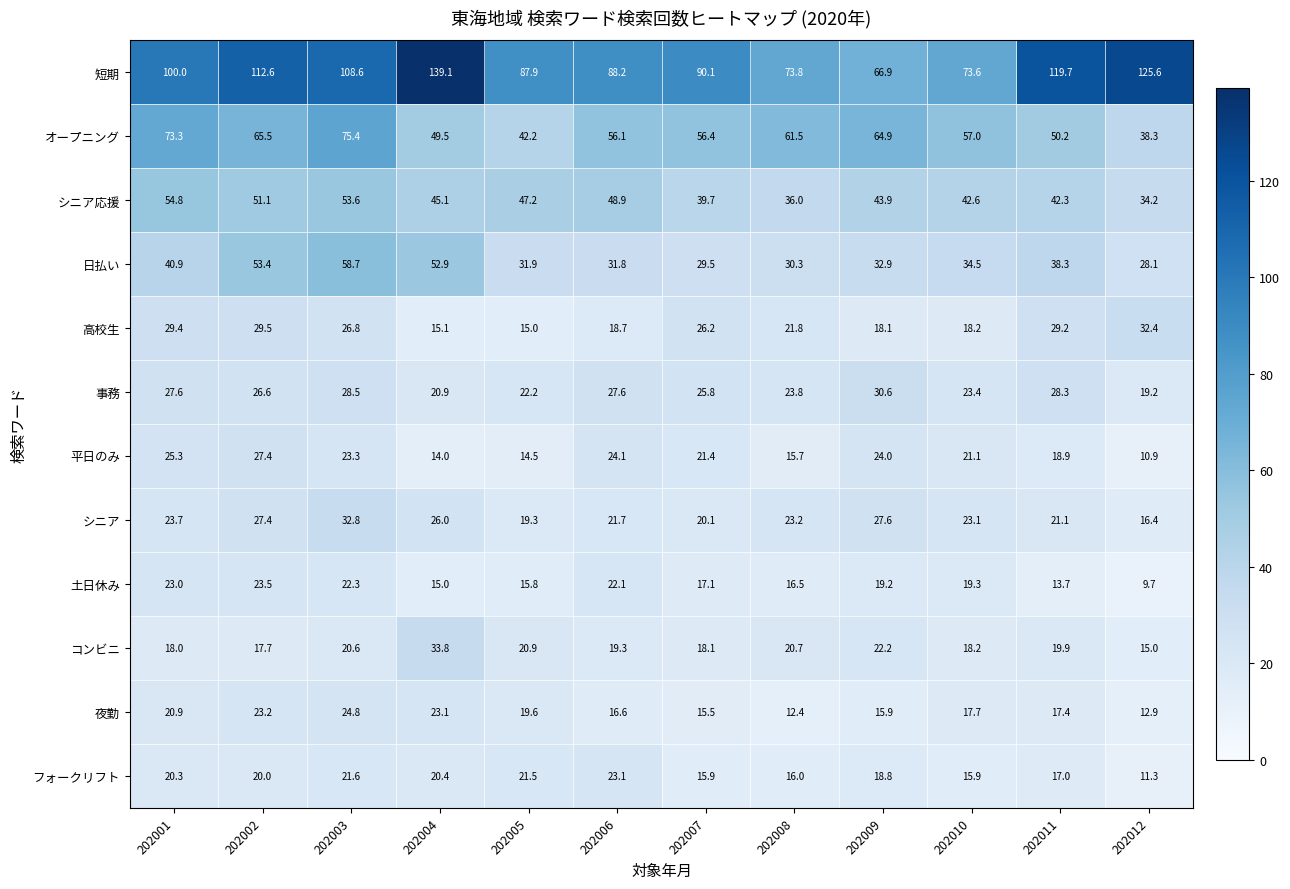

Which label corresponds to the largest value in the chart?

202004